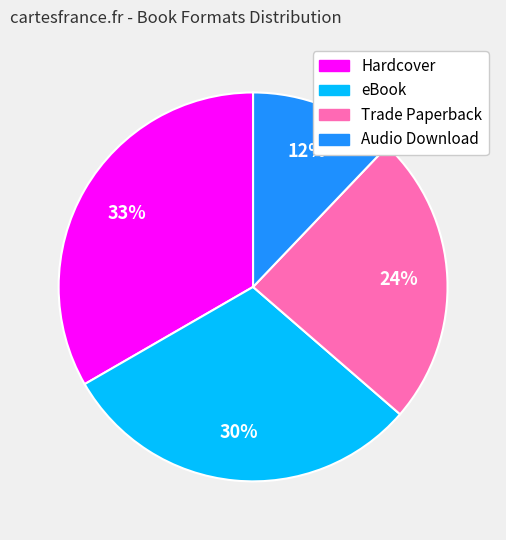

Do Trade Paperback and Hardcover together represent more than half of the pie?

Yes